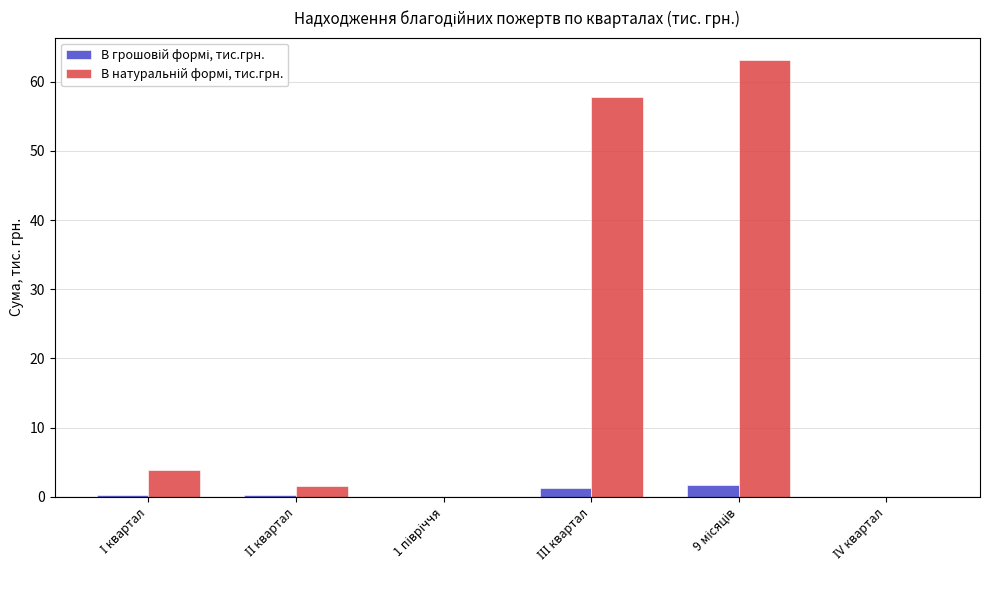

Are the bars grouped side by side (vs. stacked)?

Yes